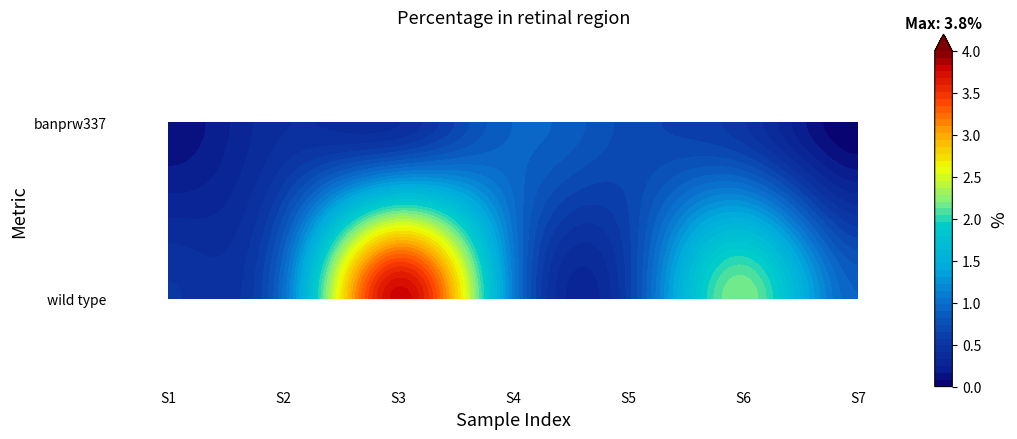

List the series in order of their peak value, lowest first.

banprw337, wild type